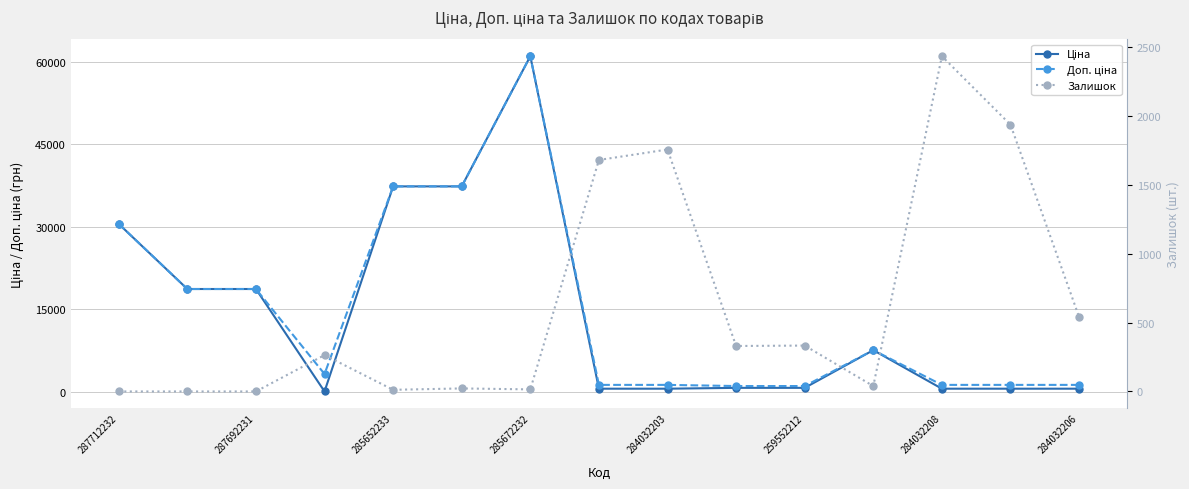

The value of Доп. ціна at 285672232 is 1873.0. True or false?

False